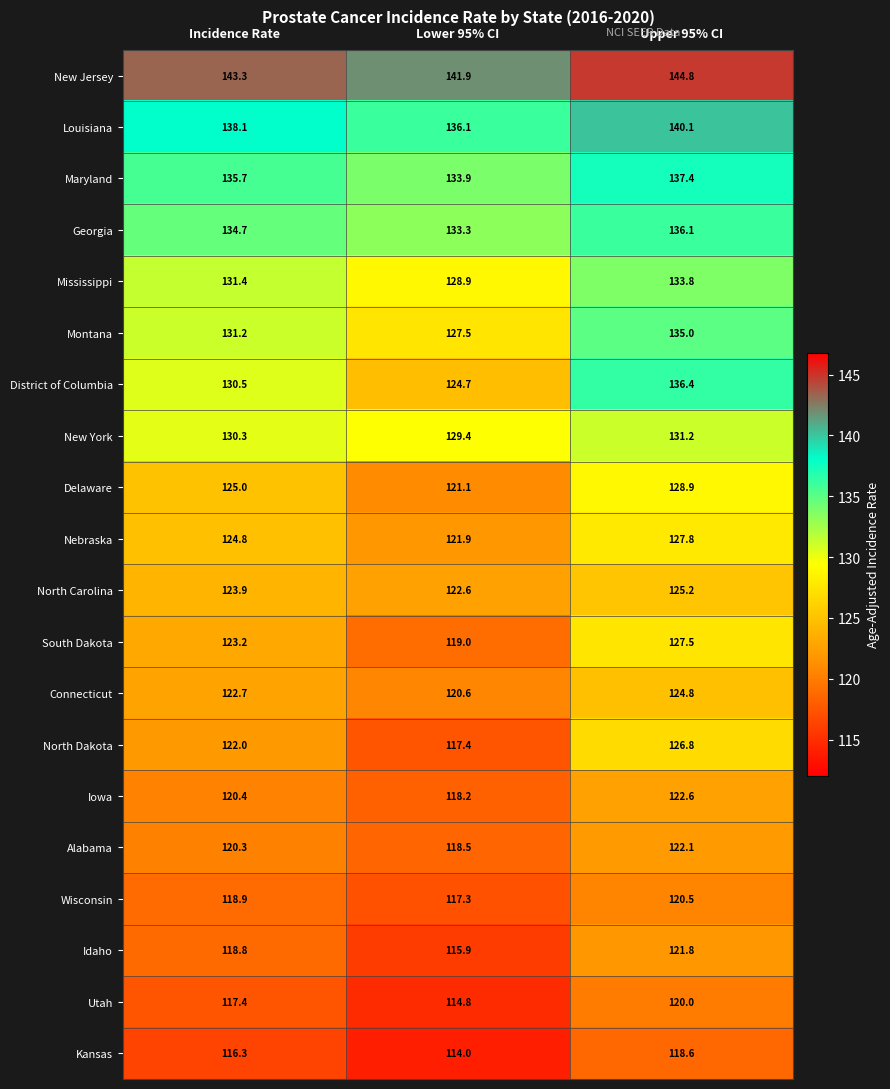

What is the smallest value displayed?

114.0